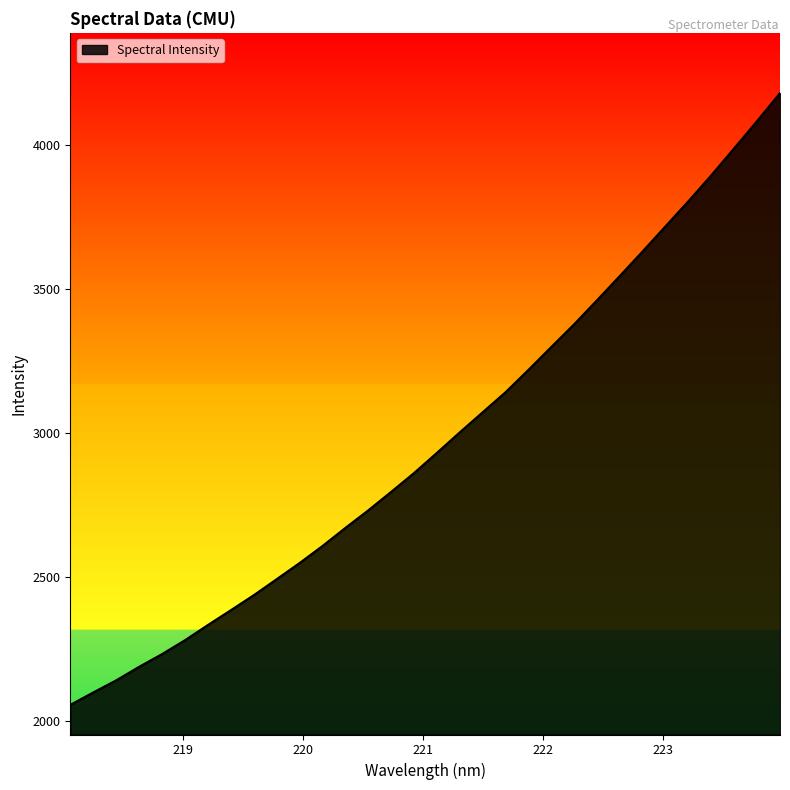

What is the difference between the maximum and minimum values?

2124.2